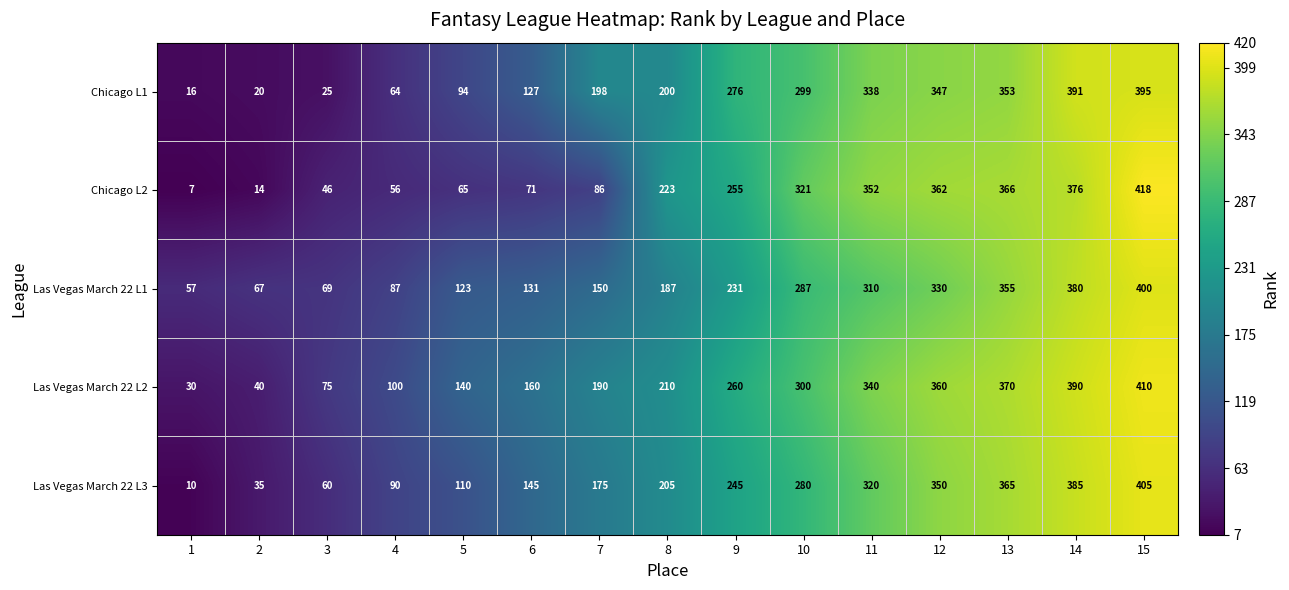

The value of Las Vegas March 22 L3 at 3 is 60. True or false?

True